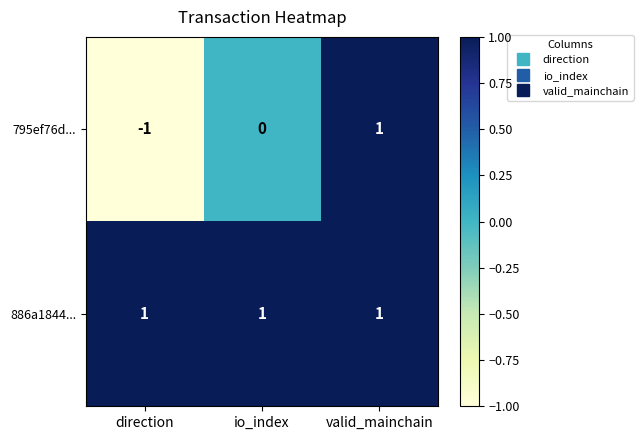

True or false: 886a1844... has a value of 1 at direction.

True